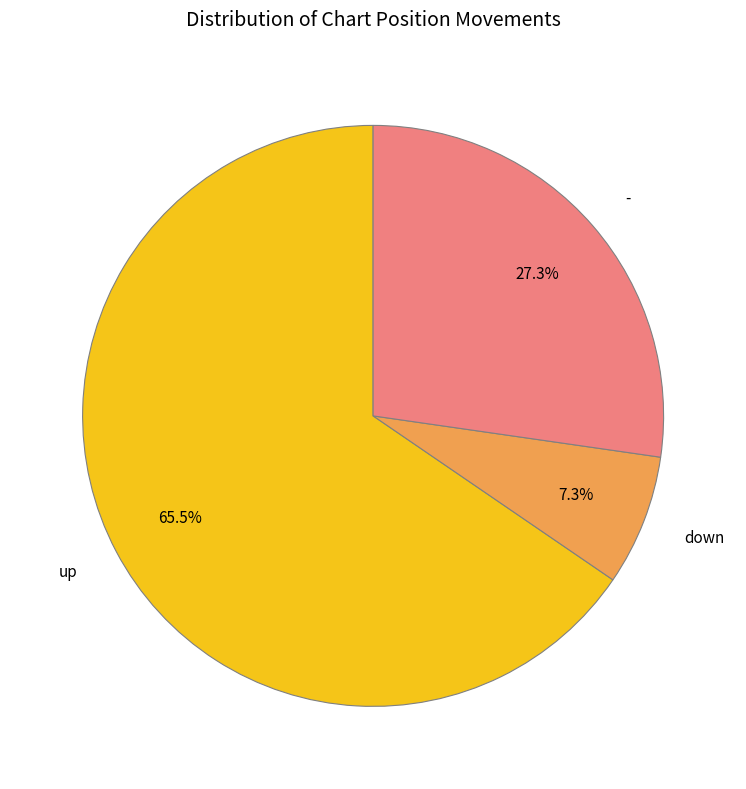

Which category has the smallest portion of the pie?

down